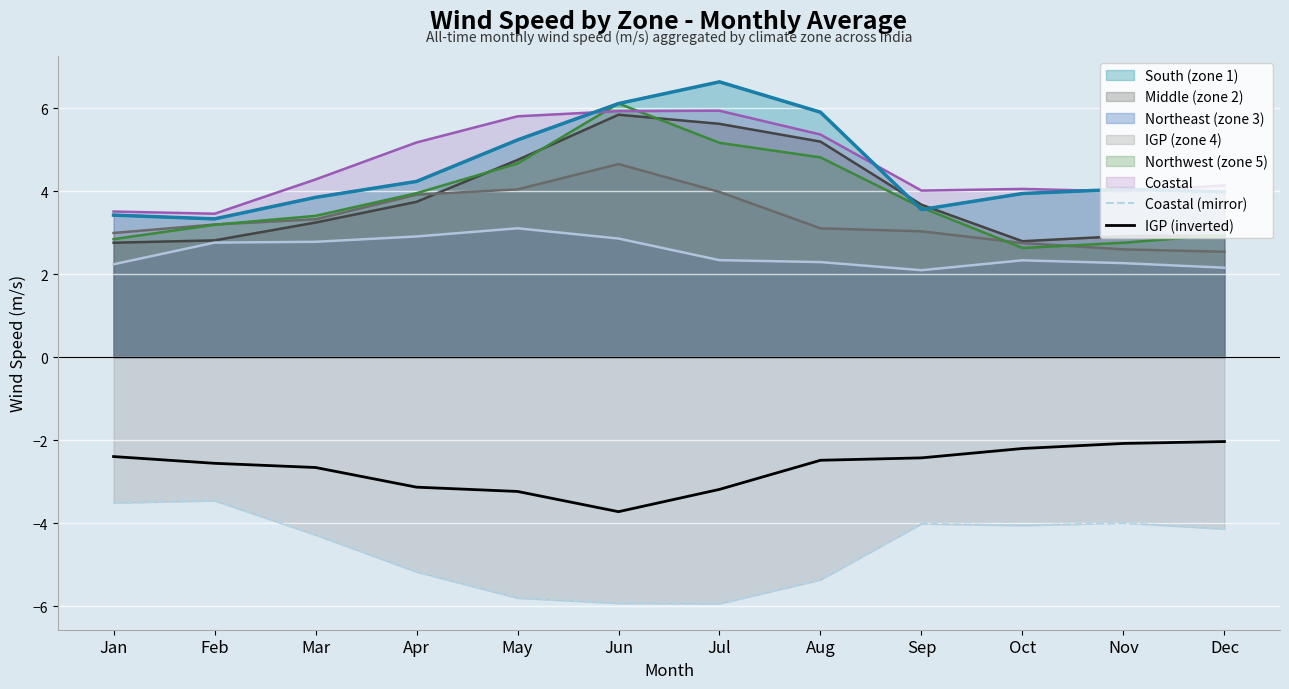

Which series has the largest total across all categories?

Coastal